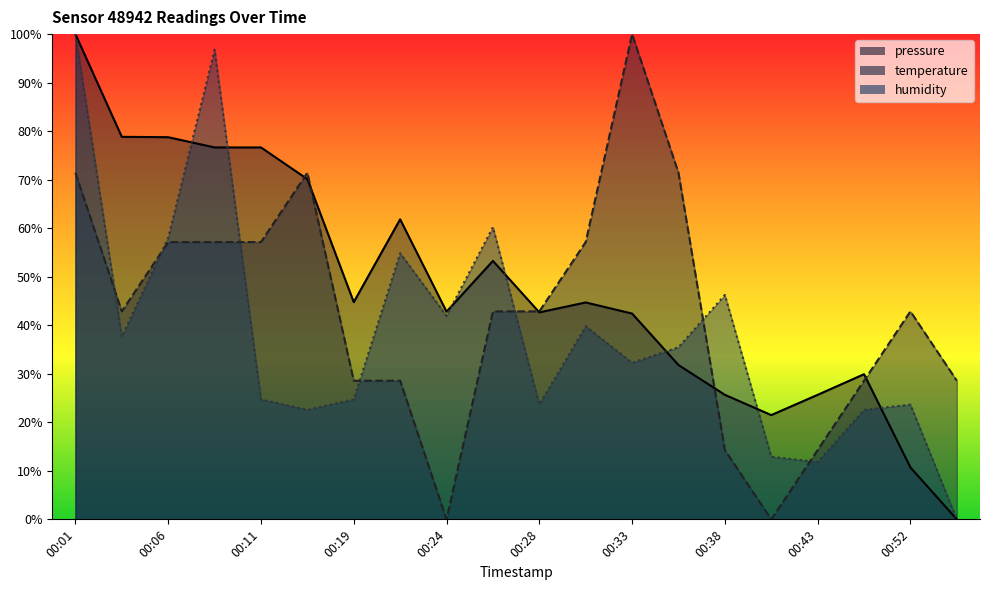

Which series has the largest total across all categories?

pressure